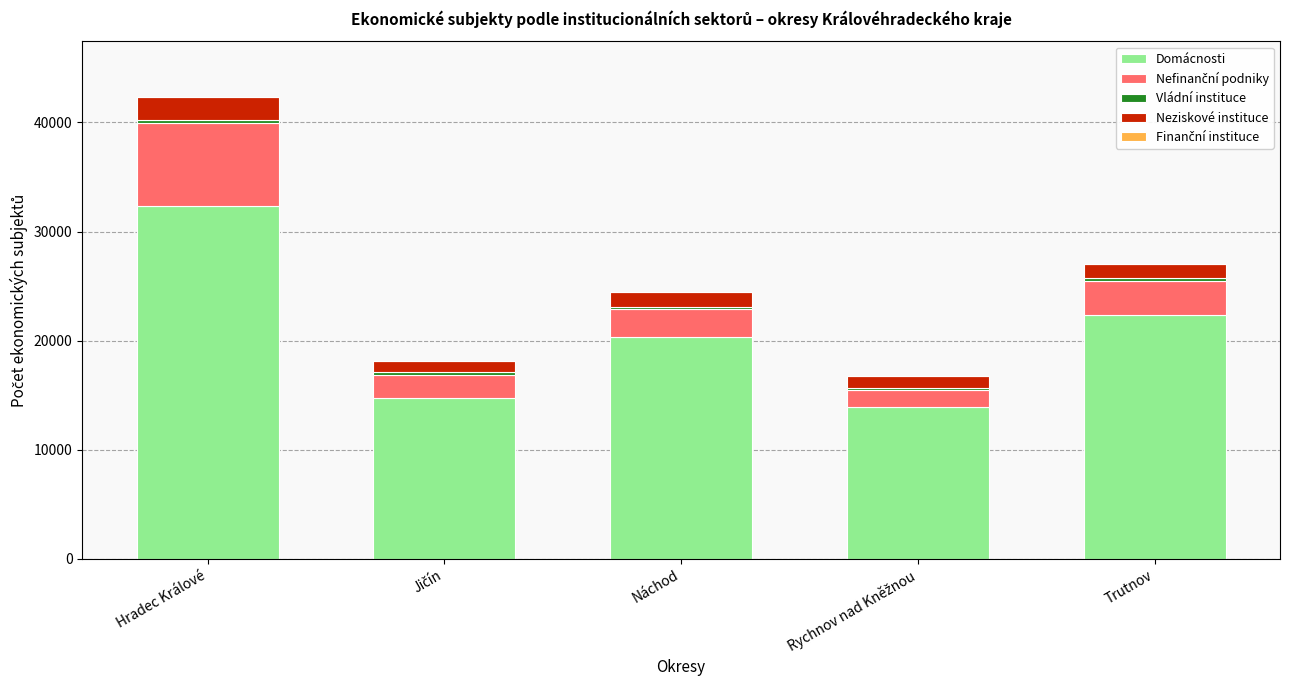

What is the maximum value for Domácnosti?

32308